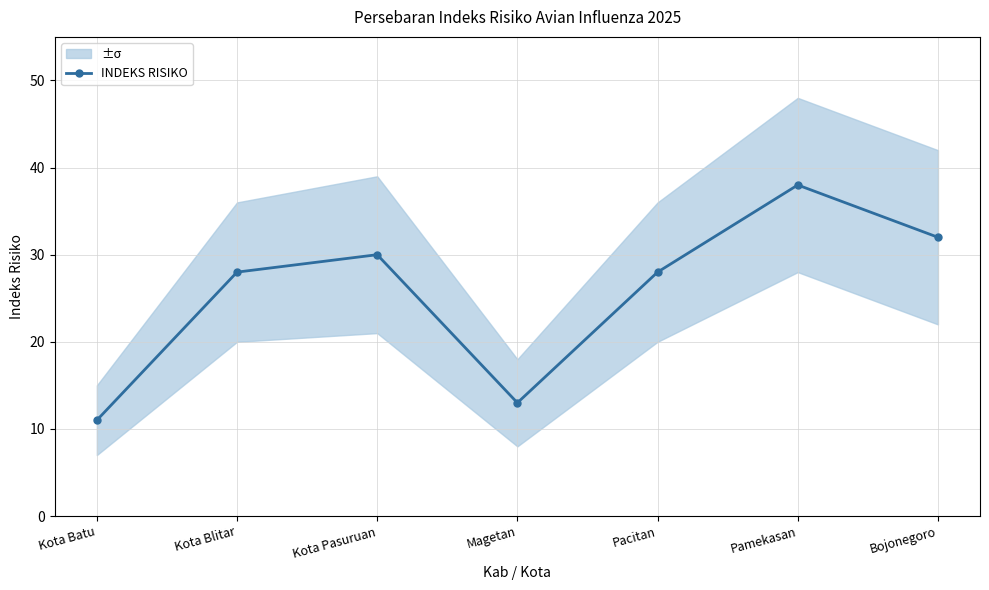

What is the label of the 1st point from the left?

Kota Batu